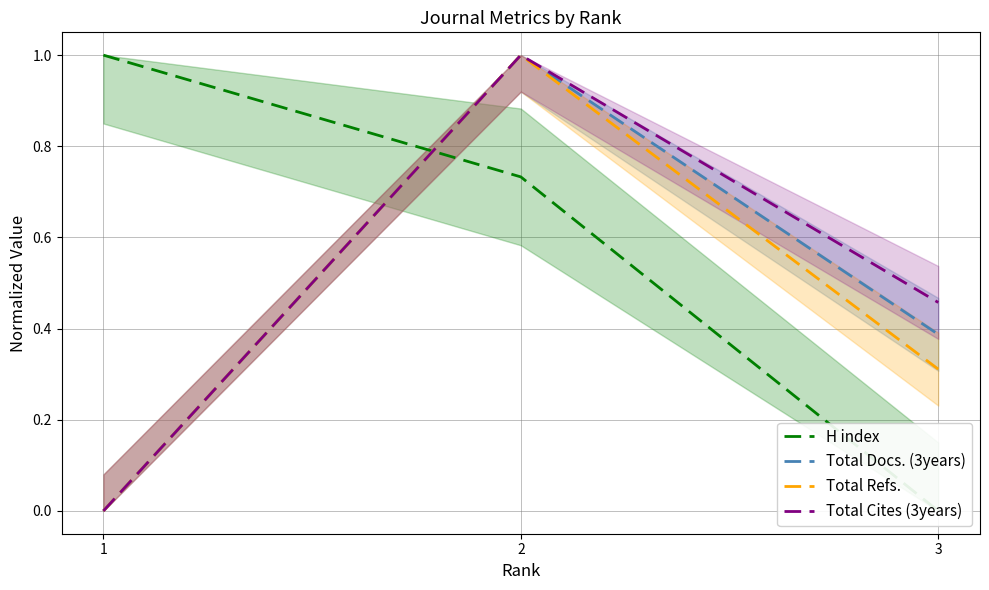

Is the value of Total Cites (3years) at 3 greater than the value of H index at 1?

No